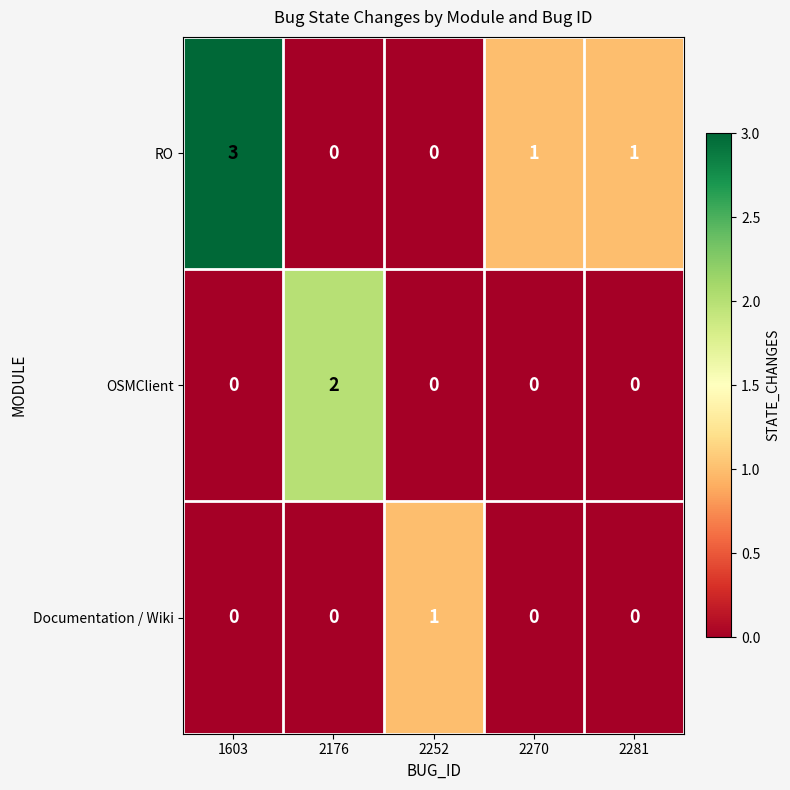

Where does the RO series first go above 1?

1603